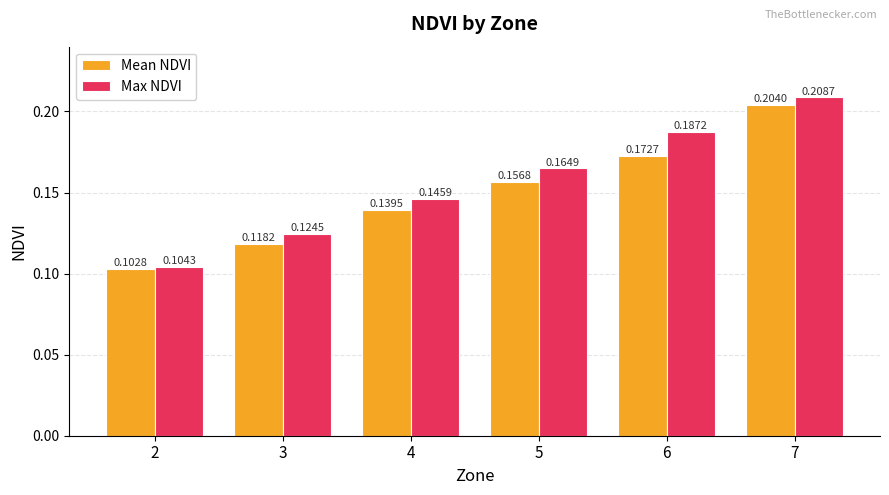

What is the sum of all Mean NDVI values?

0.9